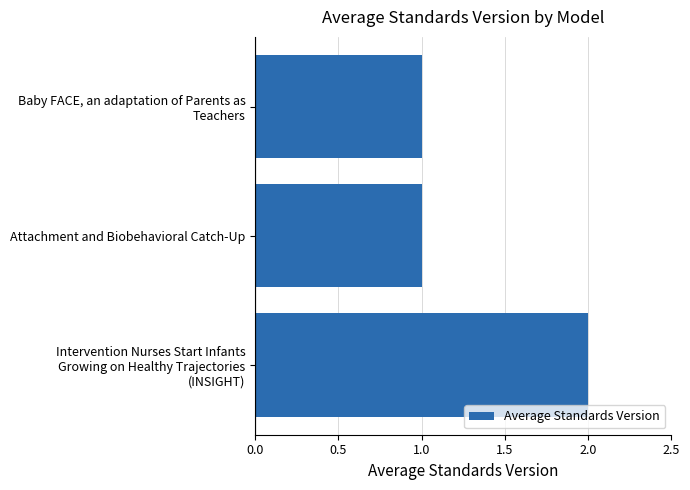

Reading bottom to top, list all the values displayed in this chart.

2	1	1